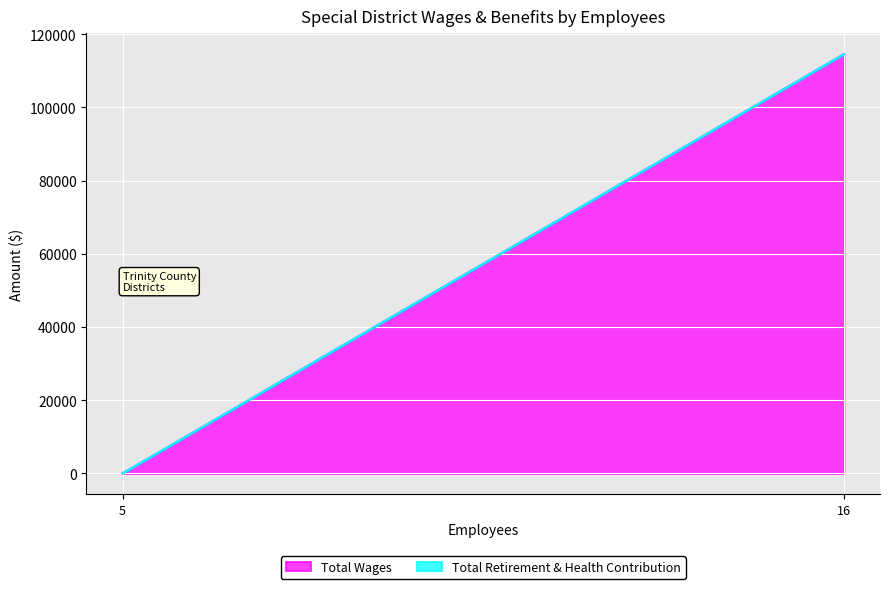

At how many categories does at least one series exceed 107297?

1